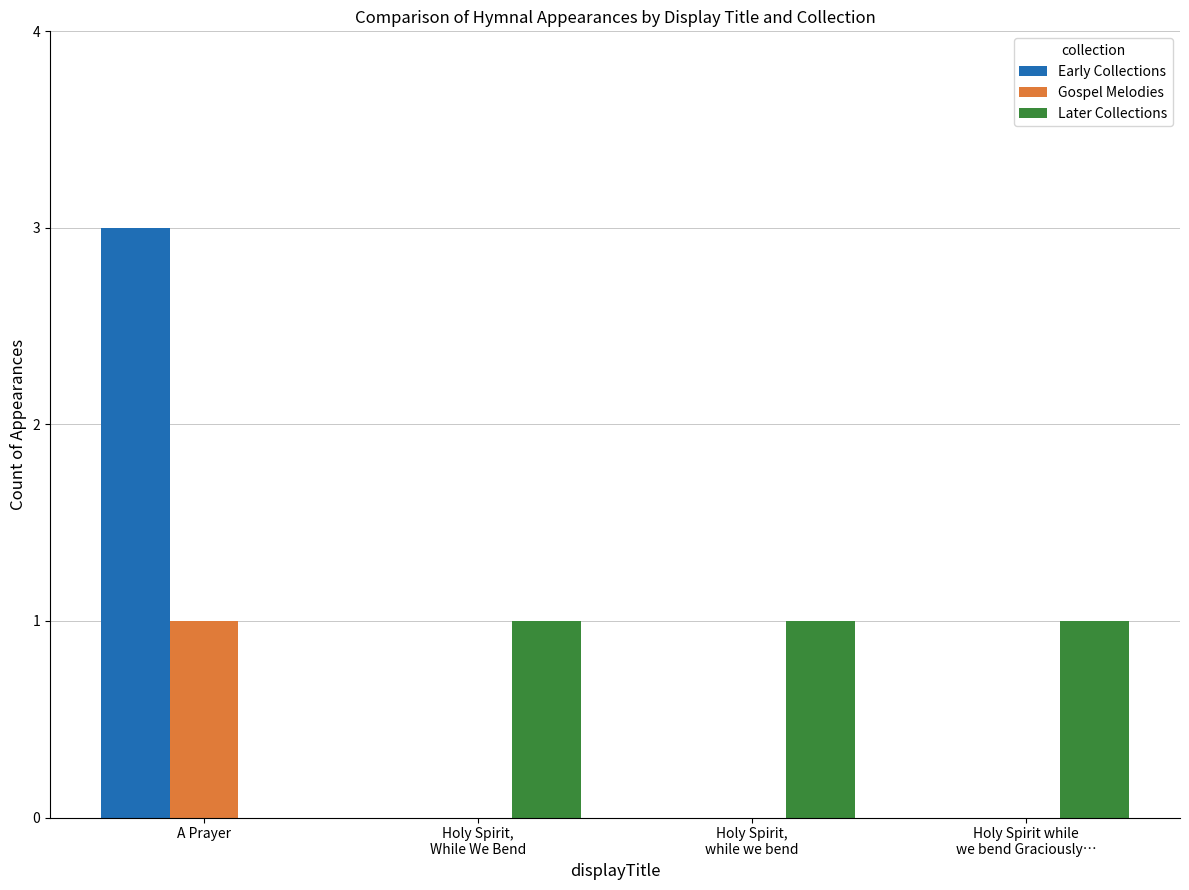

Reading right to left, transcribe all the data shown in this chart.

Early Collections: 0	0	0	3
Gospel Melodies: 0	0	0	1
Later Collections: 1	1	1	0